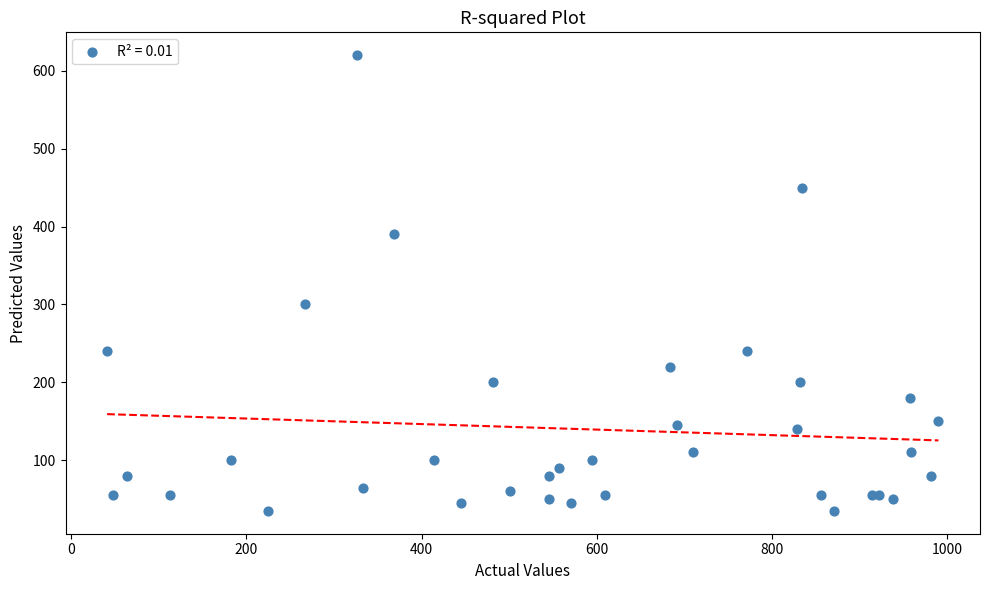

What Y value in the scatter plot is closest to 327?

300